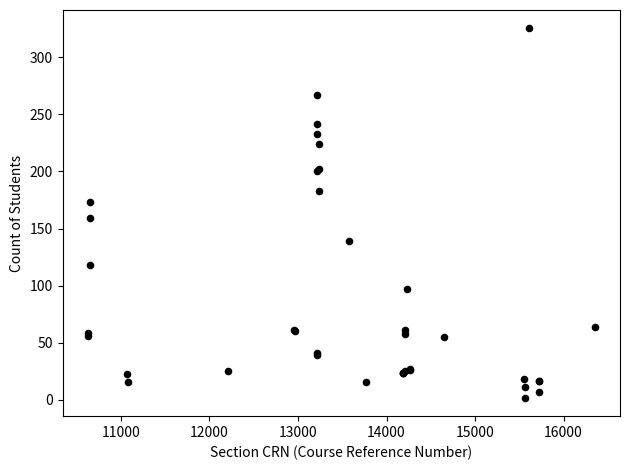

What Y value in the scatter plot is closest to 163?

159